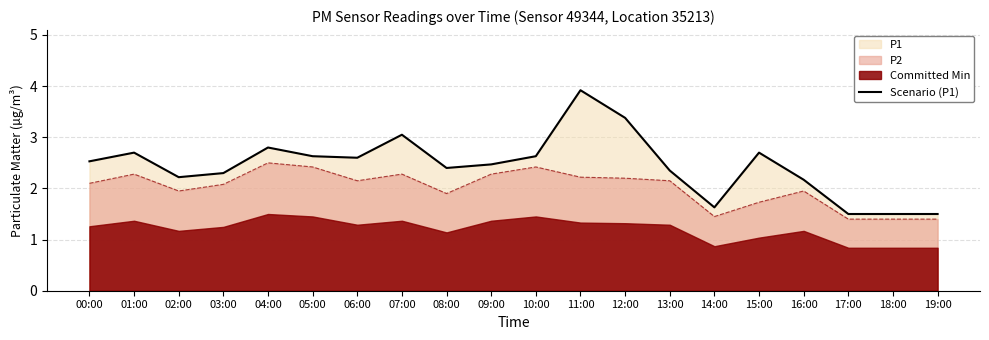

True or false: P2 has a value of 2.1 at 06:00.

True